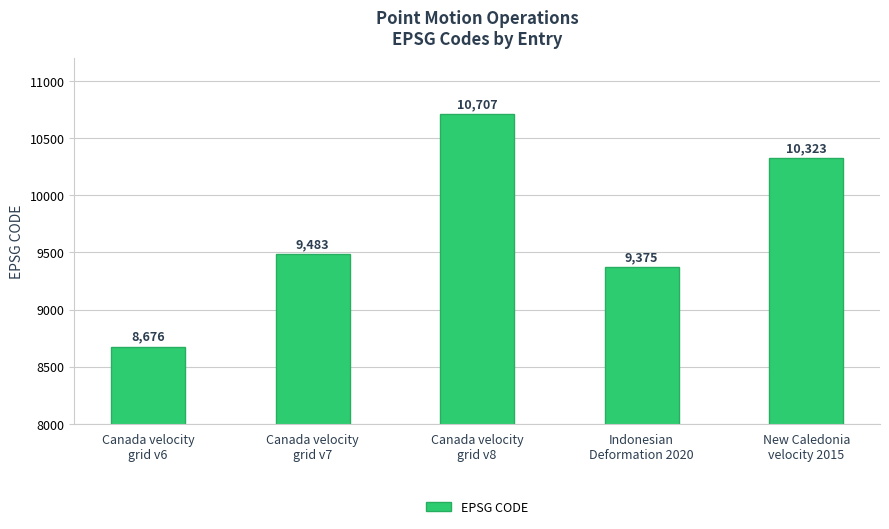

The chart shows a value of 8676 at Canada velocity
grid v6. True or false?

True